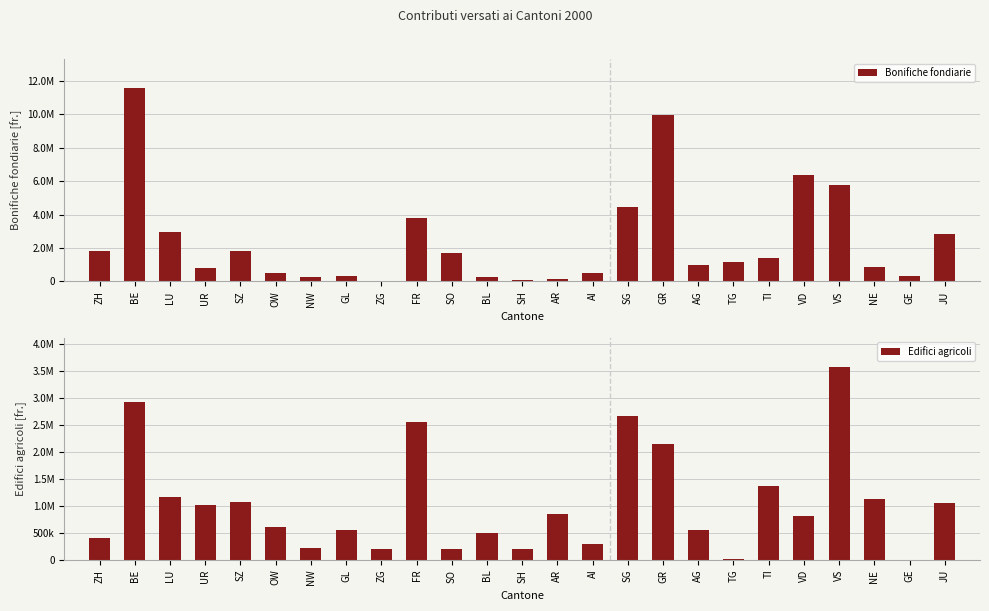

What is the spread (max minus min) of values at ZH?

1439518